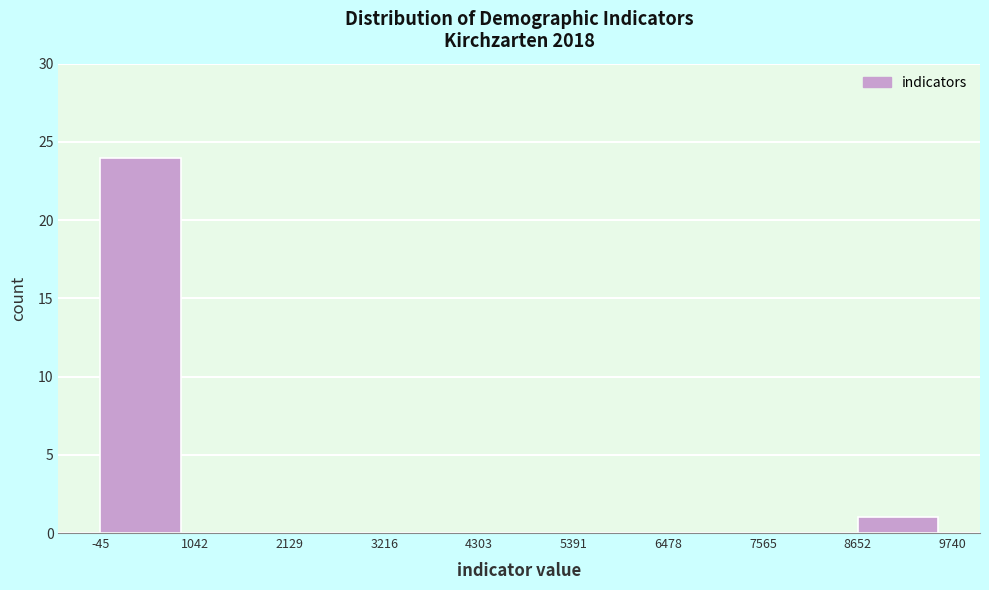

Reading left to right, transcribe this chart: for each bar, give the range it covers on the x-axis and its height. The values are not printed on the chart, so give them approximately, as read against the axis.

-45 to 1042: 24
1042 to 2129: 0
2129 to 3216: 0
3216 to 4303: 0
4303 to 5391: 0
5391 to 6478: 0
6478 to 7565: 0
7565 to 8652: 0
8652 to 9740: 1